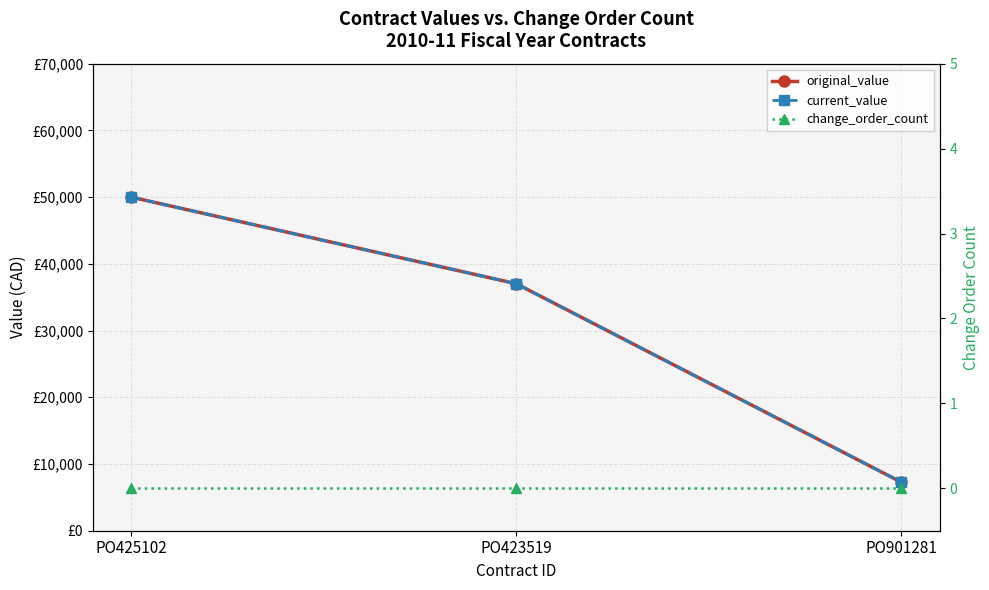

Which label corresponds to the smallest value in the chart?

PO425102